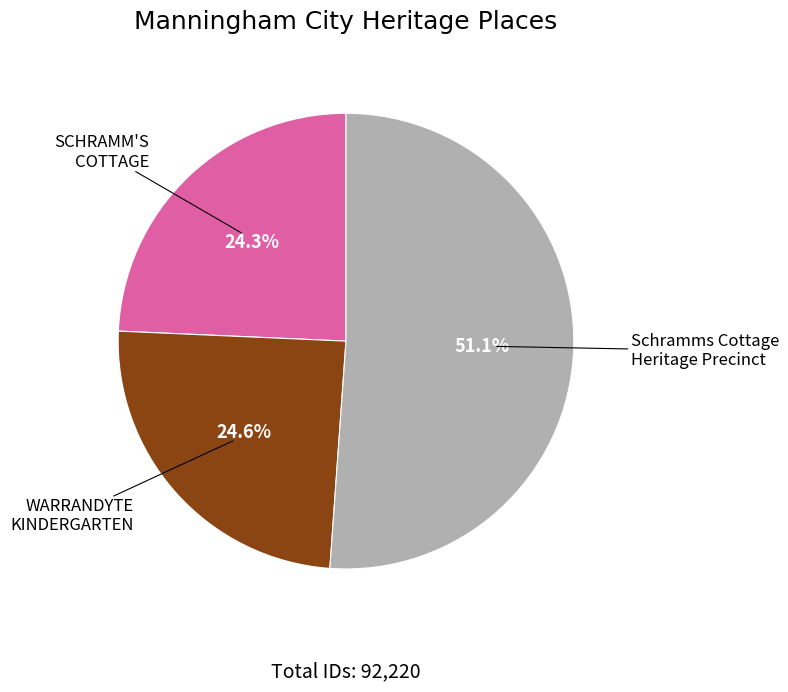

Which slice is the largest?

Schramms Cottage Heritage Precinct